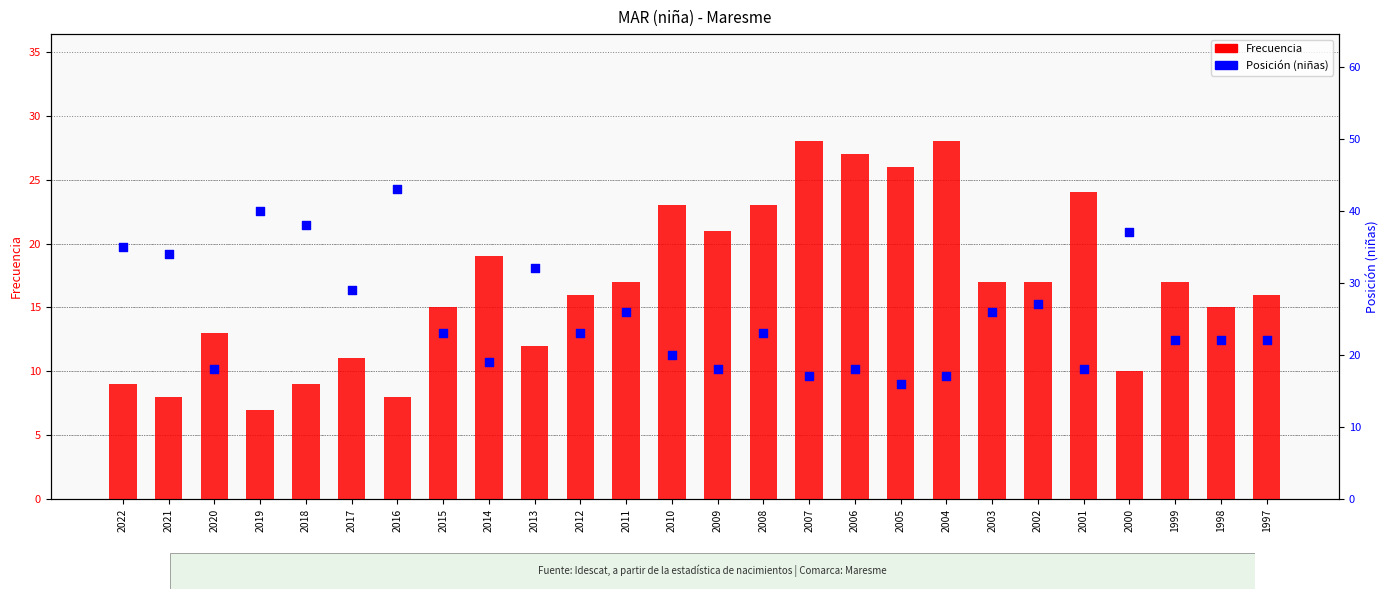

At how many categories does at least one series exceed 37?

3